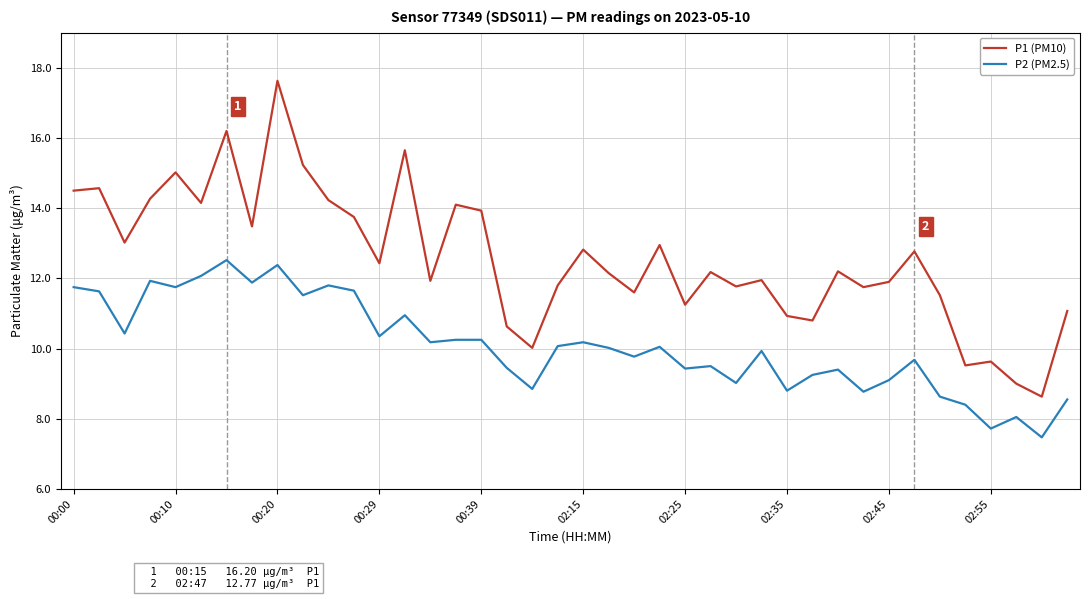

True or false: P1 (PM10) and P2 (PM2.5) intersect in this chart.

False